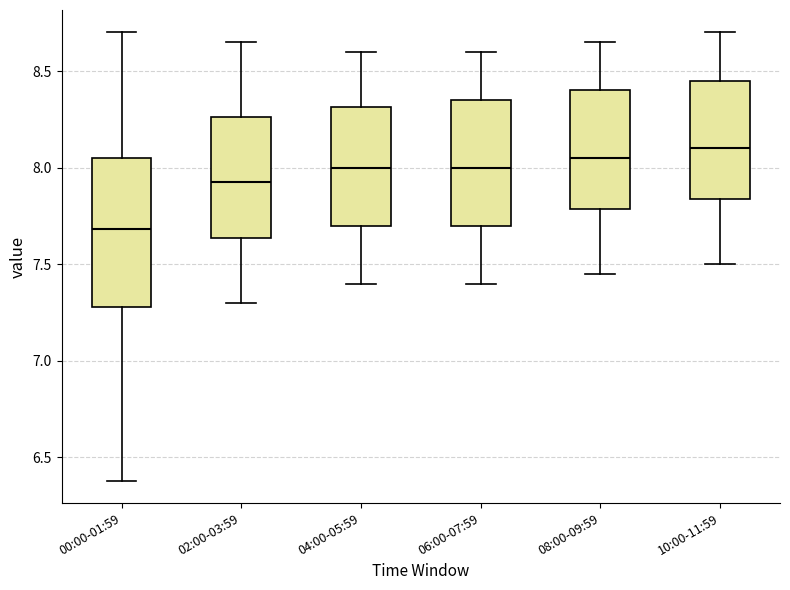

Reading left to right, transcribe this box plot: for each box, give where its median line is, the range the box spans, and where its two whiskers end, as read against the y-axis. The values are not printed on the chart, so give them approximately, as read against the axis.

00:00-01:59: median 7.70, box 7.30 to 8.05, whiskers 6.40 to 8.70
02:00-03:59: median 7.95, box 7.65 to 8.25, whiskers 7.30 to 8.65
04:00-05:59: median 8.00, box 7.70 to 8.30, whiskers 7.40 to 8.60
06:00-07:59: median 8.00, box 7.70 to 8.35, whiskers 7.40 to 8.60
08:00-09:59: median 8.05, box 7.80 to 8.40, whiskers 7.45 to 8.65
10:00-11:59: median 8.10, box 7.85 to 8.45, whiskers 7.50 to 8.70